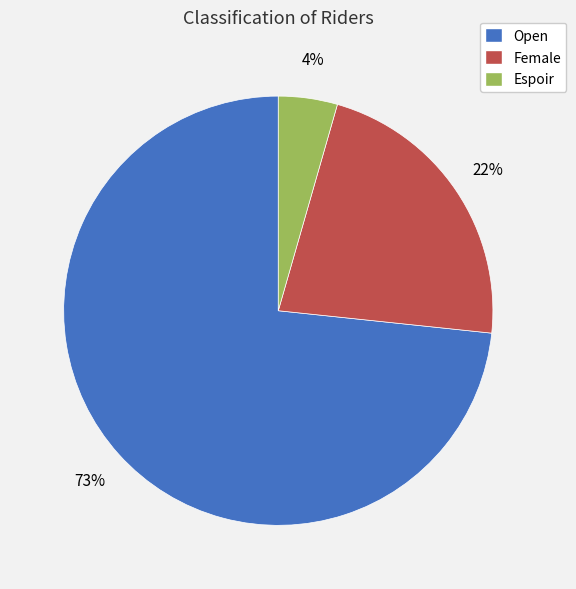

Does Espoir account for over 50% of the chart?

No